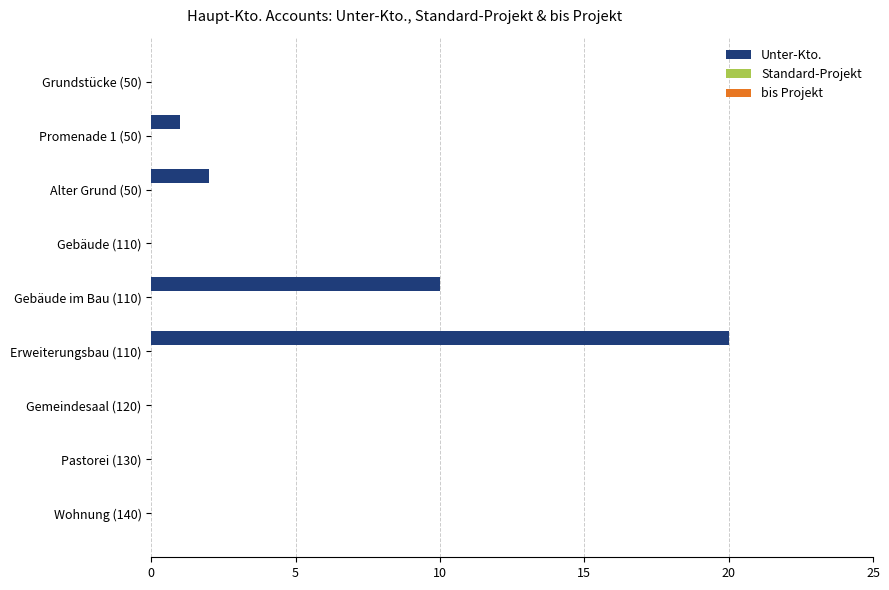

What is the greatest value displayed?

20